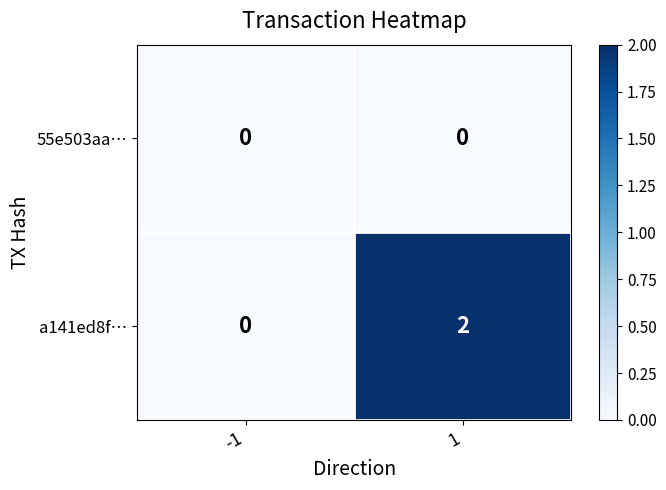

Which series has the largest total across all categories?

a141ed8f…